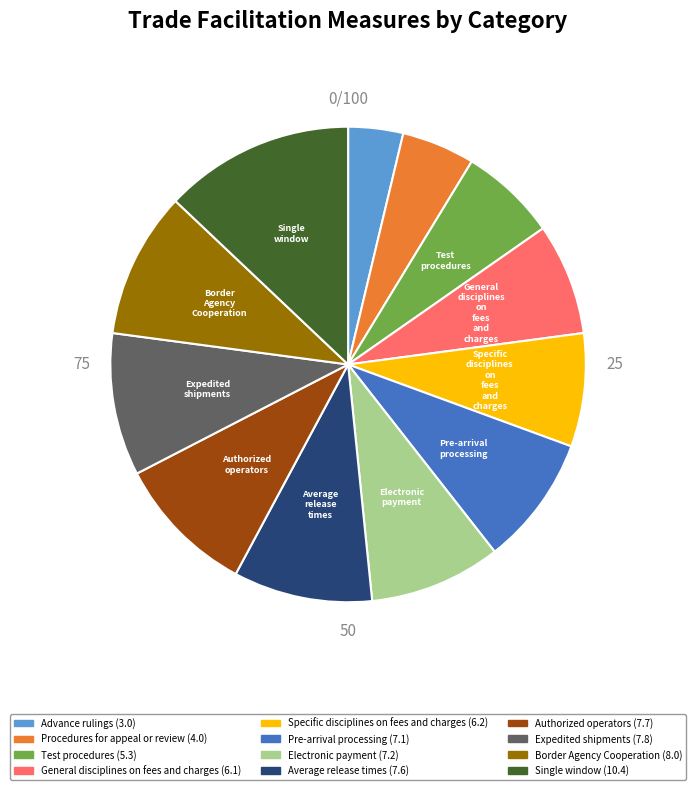

How many slices are in this pie chart?

12